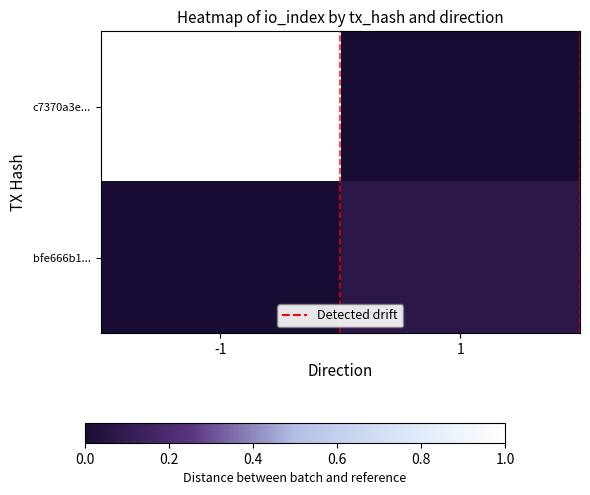

Reading left to right, list all the values displayed in this chart.

c7370a3e...: -1=1.0	1=0.0
bfe666b1...: -1=0.0	1=0.1